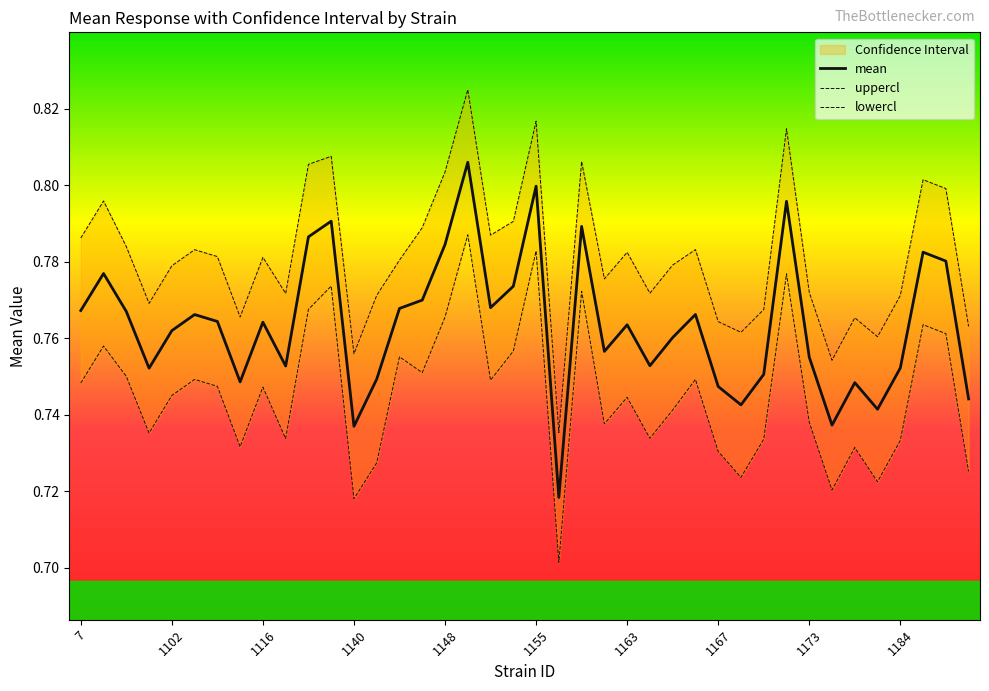

Reading left to right, what are all the values shown in this chart?

mean: 0.8	0.8	0.8	0.8	0.8	0.8	0.8	0.7	0.8	0.8	0.8	0.8	0.7	0.7	0.8	0.8	0.8	0.8	0.8	0.8	0.8	0.7	0.8	0.8	0.8	0.8	0.8	0.8	0.7	0.7	0.8	0.8	0.8	0.7	0.7	0.7	0.8	0.8	0.8	0.7
uppercl: 0.8	0.8	0.8	0.8	0.8	0.8	0.8	0.8	0.8	0.8	0.8	0.8	0.8	0.8	0.8	0.8	0.8	0.8	0.8	0.8	0.8	0.7	0.8	0.8	0.8	0.8	0.8	0.8	0.8	0.8	0.8	0.8	0.8	0.8	0.8	0.8	0.8	0.8	0.8	0.8
lowercl: 0.7	0.8	0.8	0.7	0.7	0.7	0.7	0.7	0.7	0.7	0.8	0.8	0.7	0.7	0.8	0.8	0.8	0.8	0.7	0.8	0.8	0.7	0.8	0.7	0.7	0.7	0.7	0.7	0.7	0.7	0.7	0.8	0.7	0.7	0.7	0.7	0.7	0.8	0.8	0.7